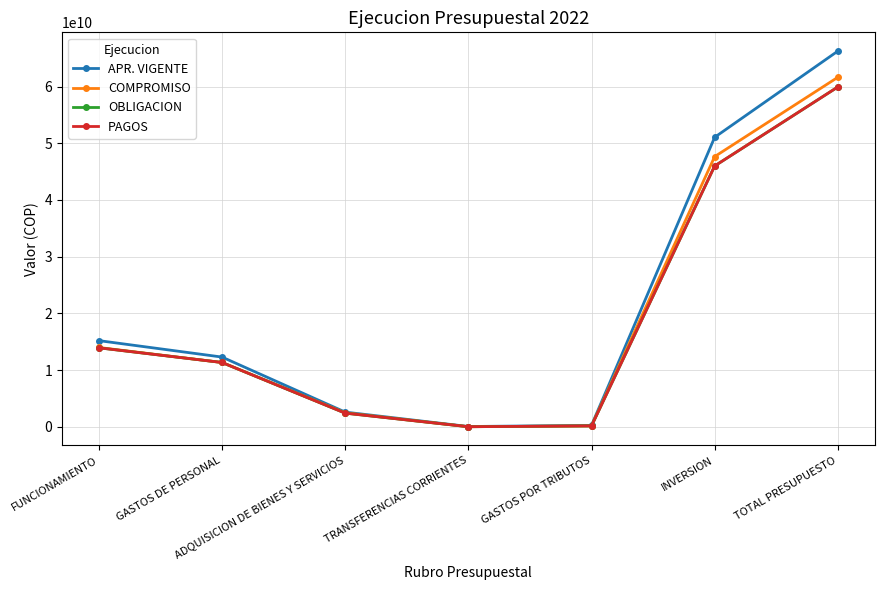

True or false: APR. VIGENTE has a value of 12297657000.0 at GASTOS DE PERSONAL.

True